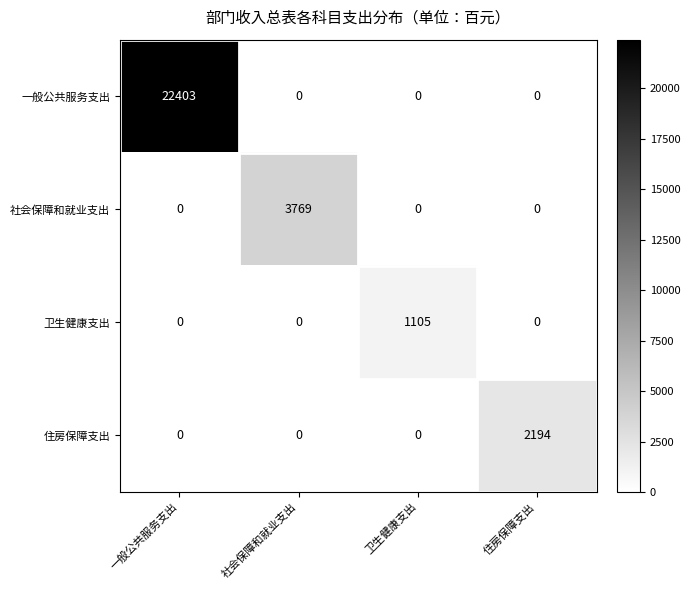

What is the average value of the 一般公共服务支出 series?

5601